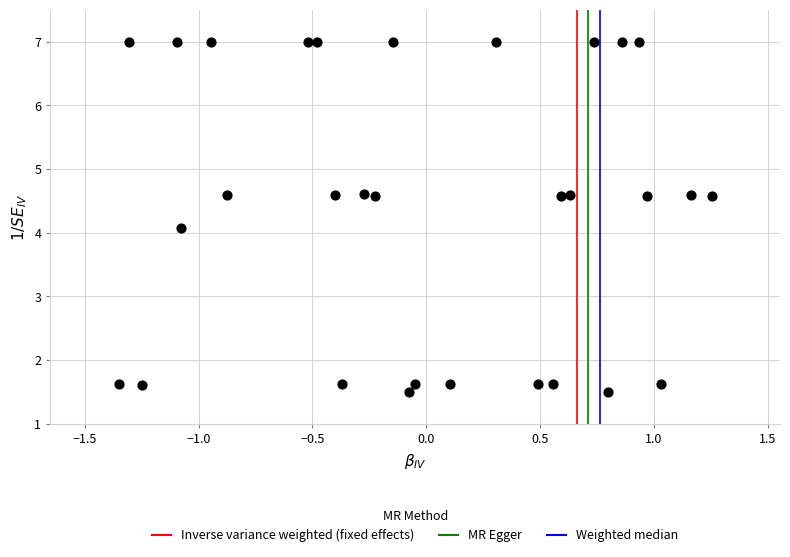

What is the range of X values (max minus min)?

2.6